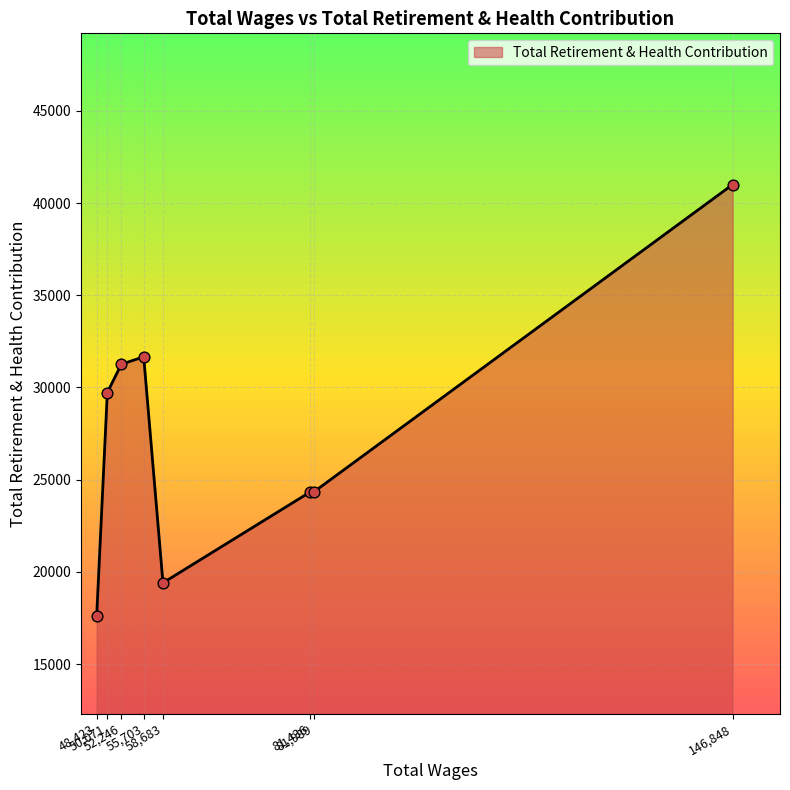

What is the difference between the second highest and second lowest values?

12249